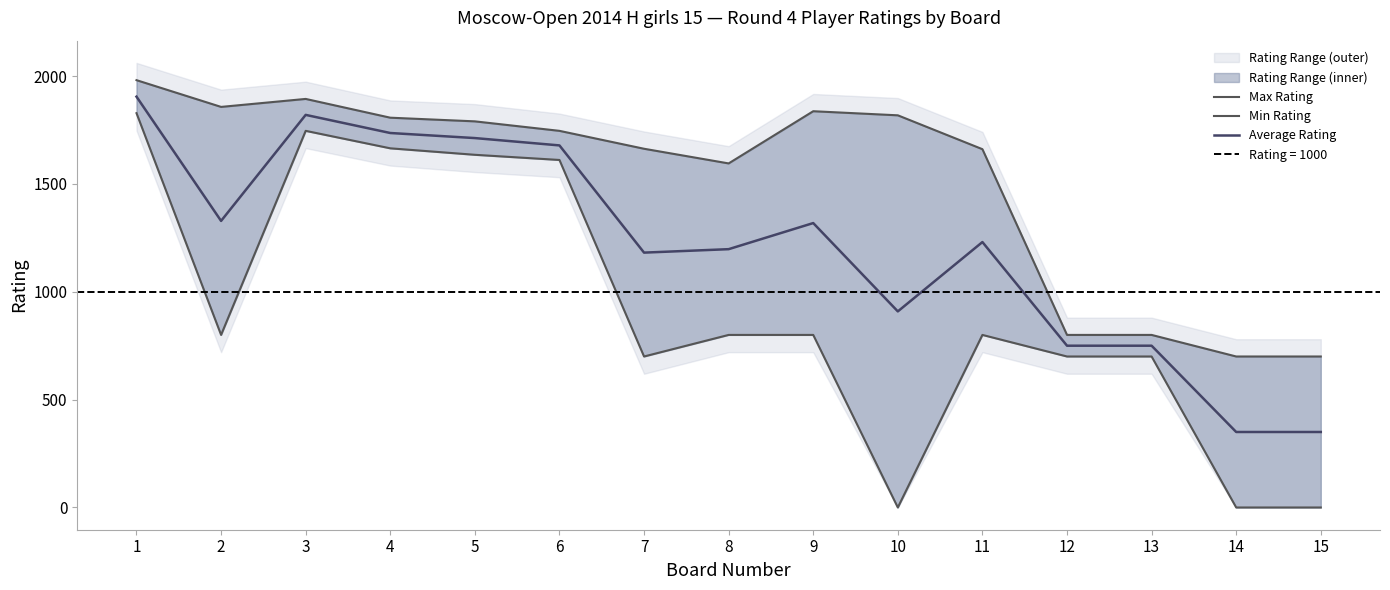

At how many categories does at least one series exceed 808?

11